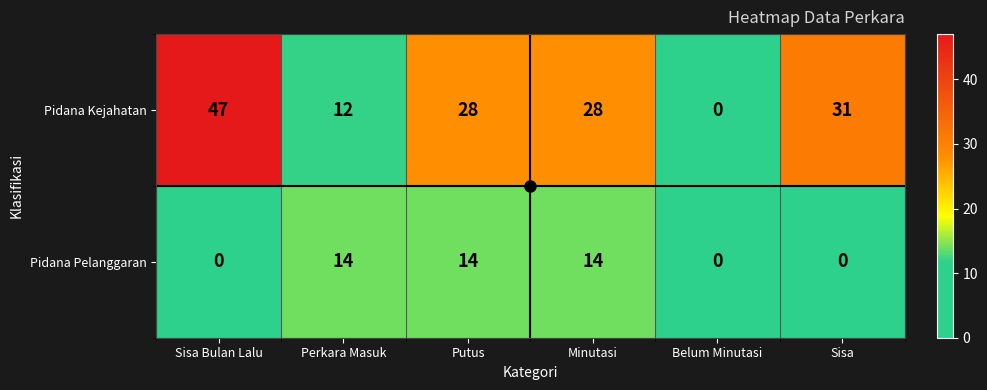

What is the highest value of the Pidana Pelanggaran series?

14